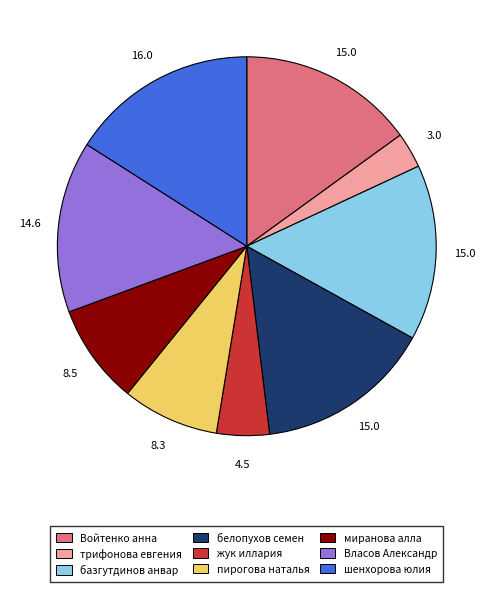

The шенхорова юлия slice represents 16% of the pie. True or false?

True